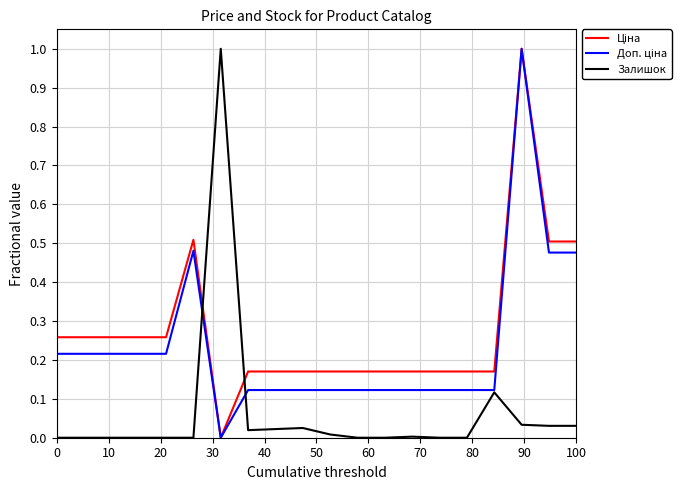

What is the maximum value shown in the chart?

1.0